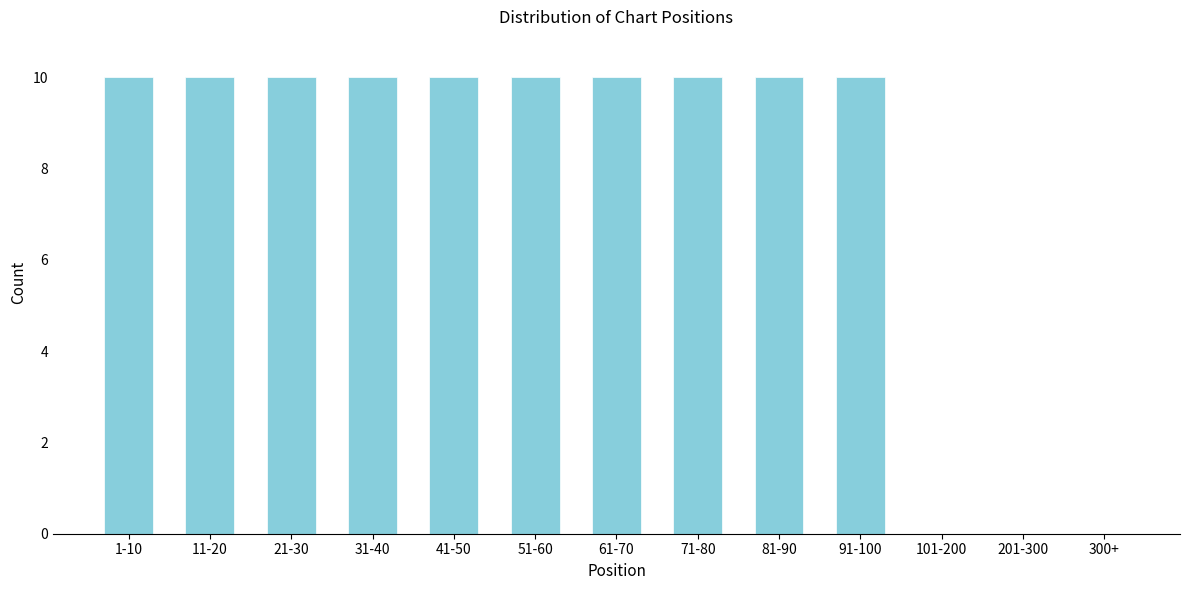

Reading left to right, list all the values displayed in this chart.

1-10=10	11-20=10	21-30=10	31-40=10	41-50=10	51-60=10	61-70=10	71-80=10	81-90=10	91-100=10	101-200=0	201-300=0	300+=0